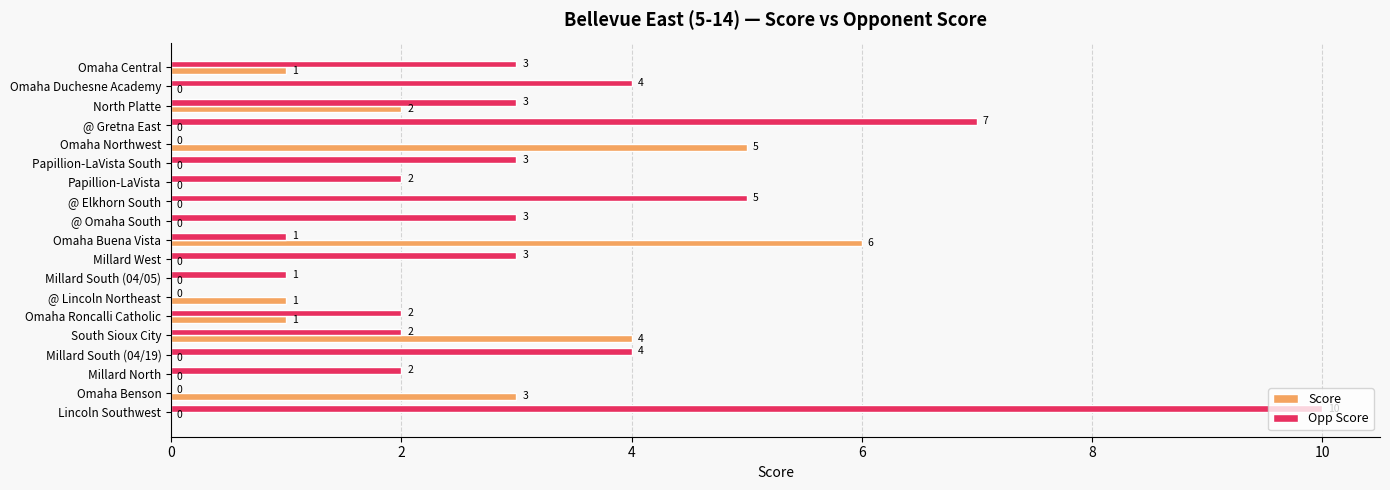

The Score series shows 0 at Omaha Duchesne Academy. True or false?

True